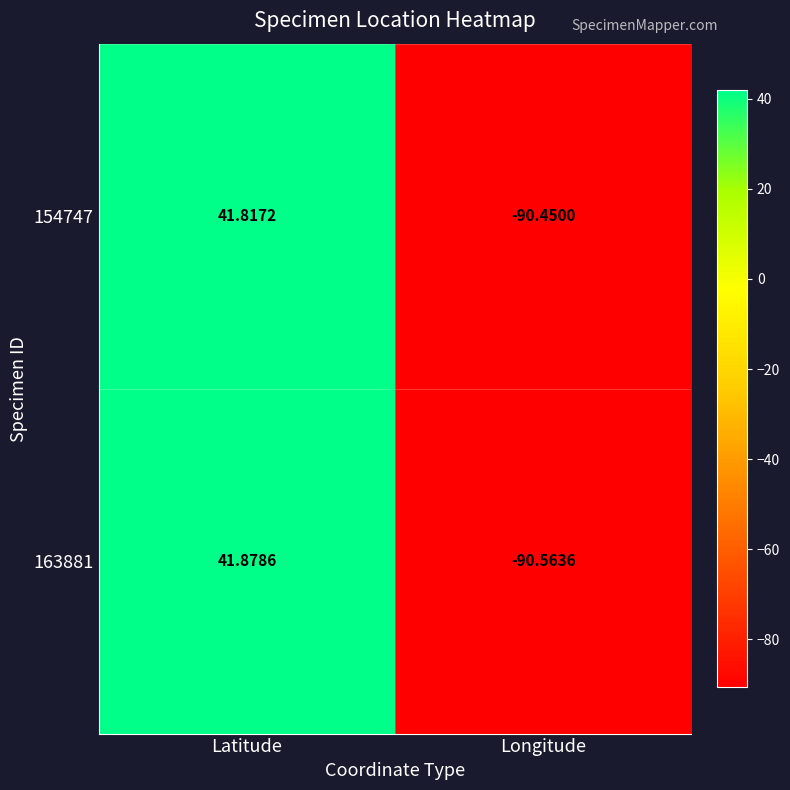

List the series in order of their peak value, lowest first.

154747, 163881